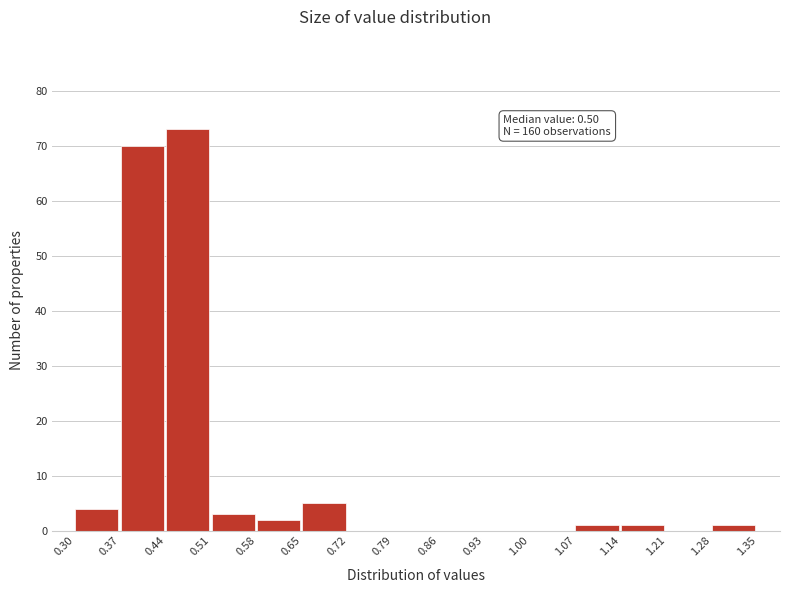

Which range on the x-axis has the tallest bar?

0.44 to 0.51